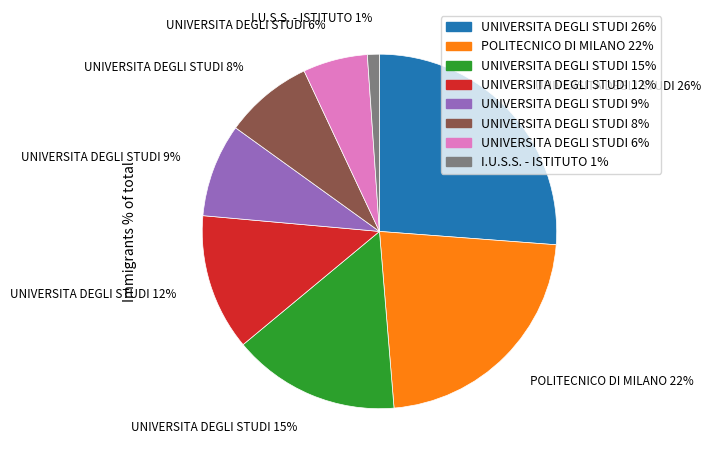

To the nearest percent, what percentage of the pie is POLITECNICO DI MILANO 22%?

22%